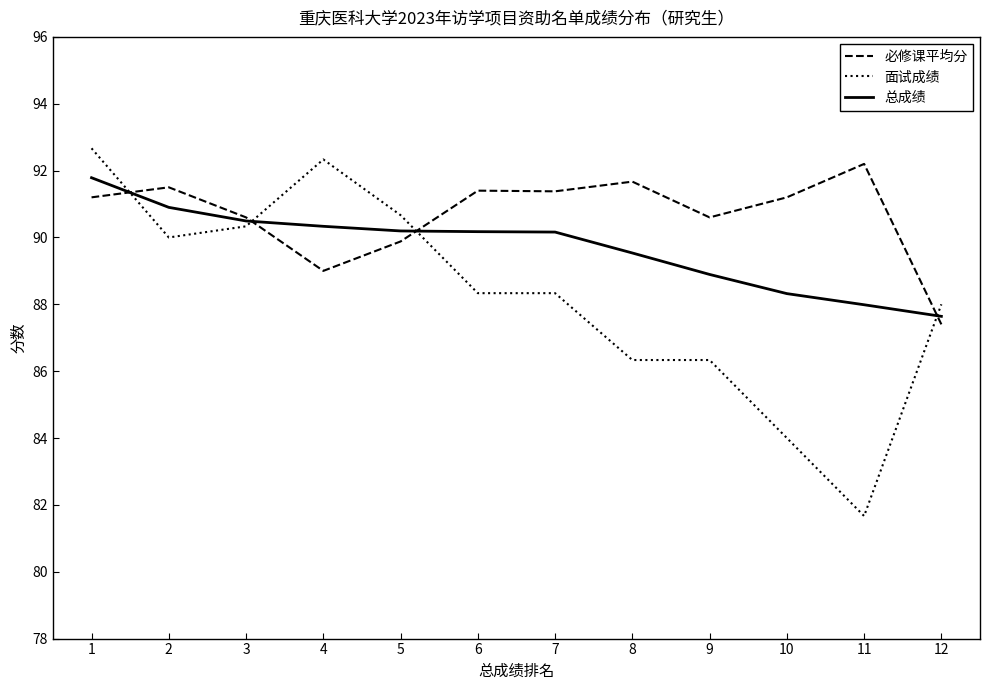

What are all the series names shown in the legend?

必修课平均分, 面试成绩, 总成绩